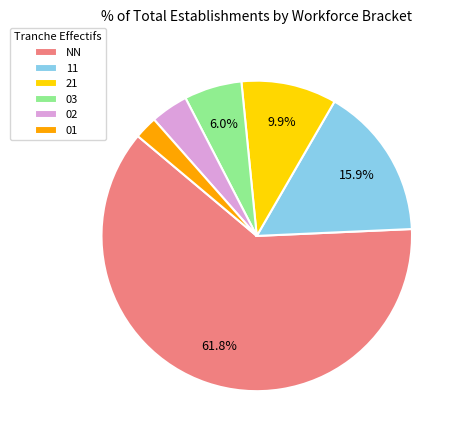

The NN slice represents 31% of the pie. True or false?

False